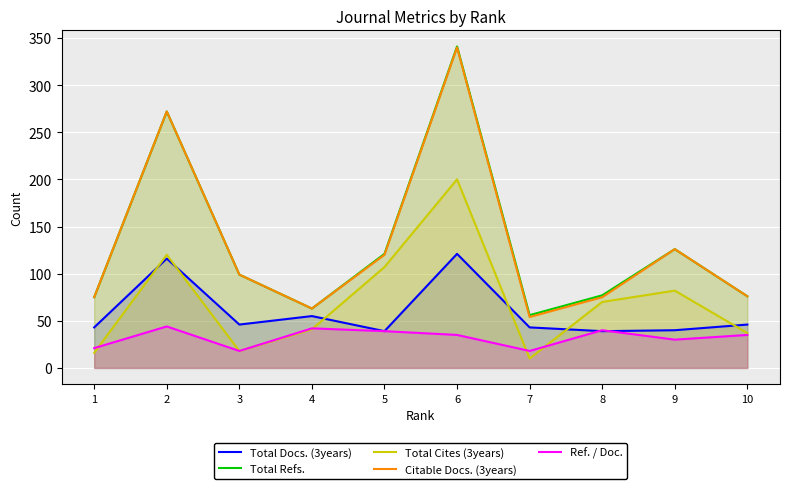

Which series changed the most between 2 and 8?

Citable Docs. (3years)